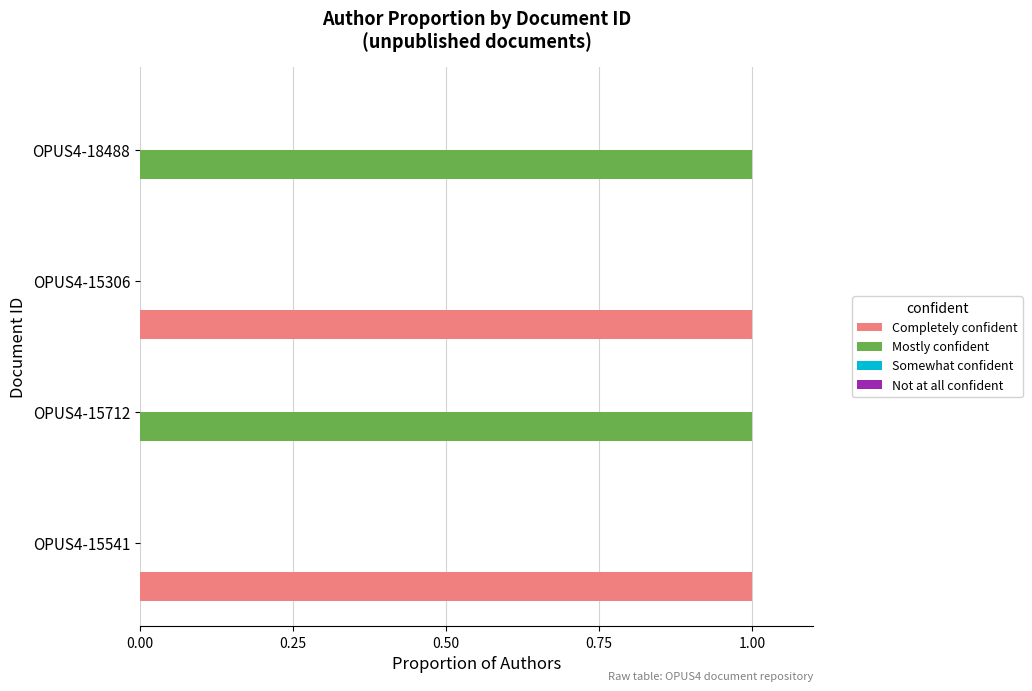

The Completely confident series shows 1 at OPUS4-15306. True or false?

True